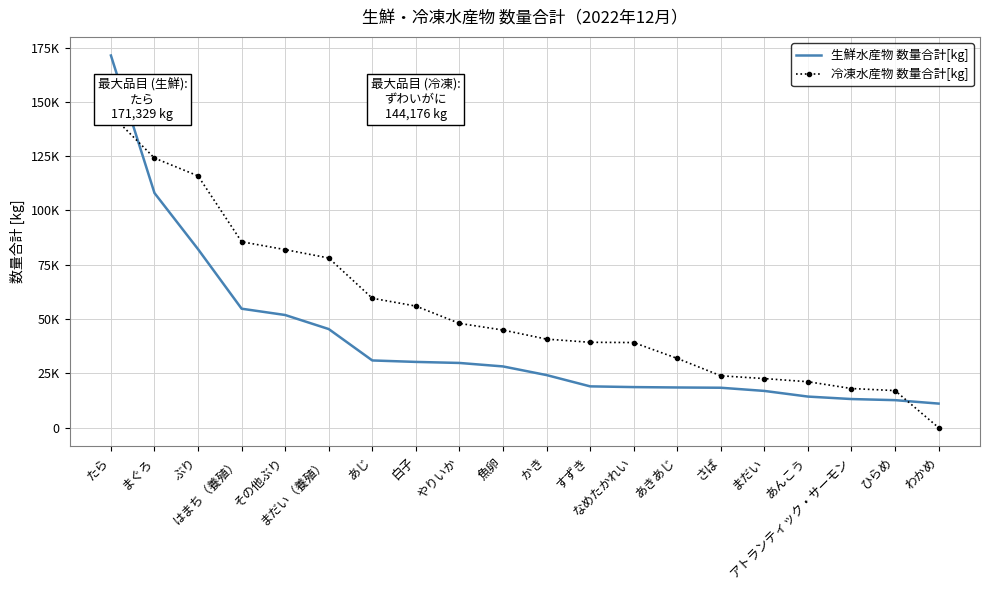

What is the difference between the highest and lowest values at さば?

5503